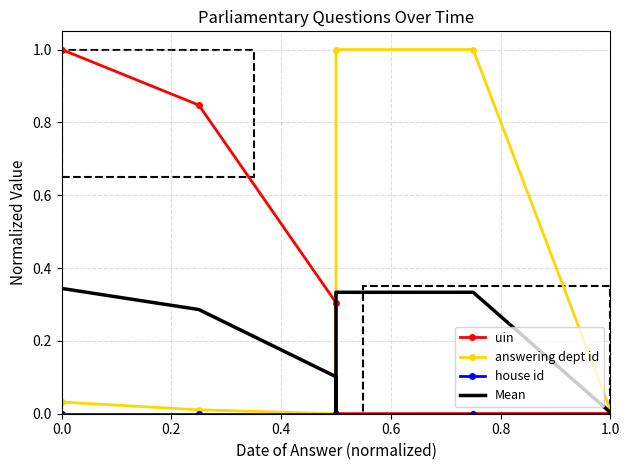

Reading right to left, transcribe all the data shown in this chart.

uin: 0.0	0.0	0.0	0.0	0.3	0.8	1.0
answering dept id: 0.0	1.0	1.0	0.0	0.0	0.0	0.0
house id: 0.0	0.0	0.0	0.0	0.0	0.0	0.0
Mean: 0.0	0.3	0.3	0.0	0.1	0.3	0.3